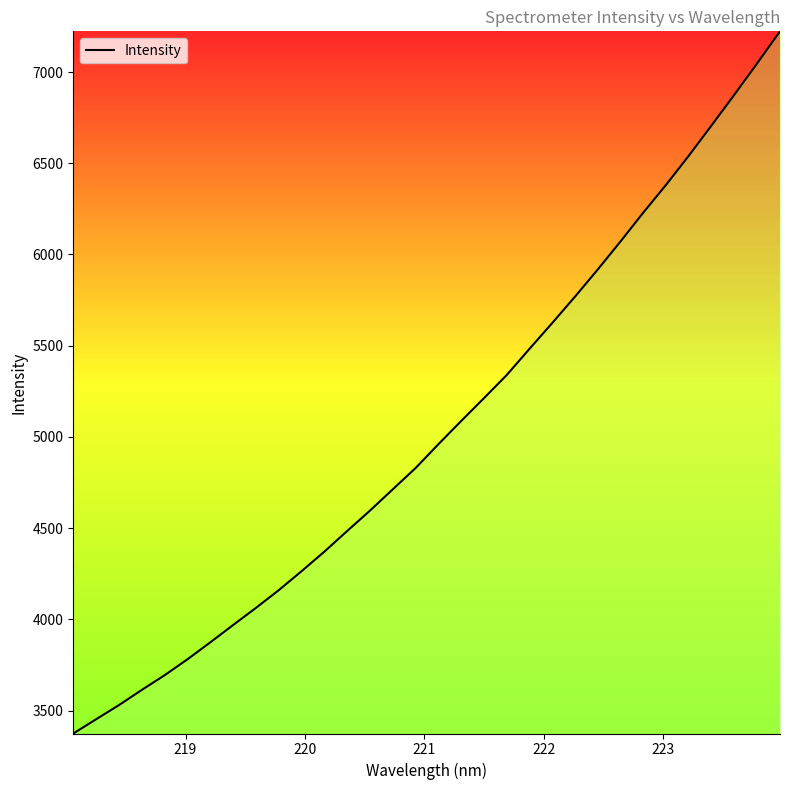

What is the maximum value shown in the chart?

7223.2